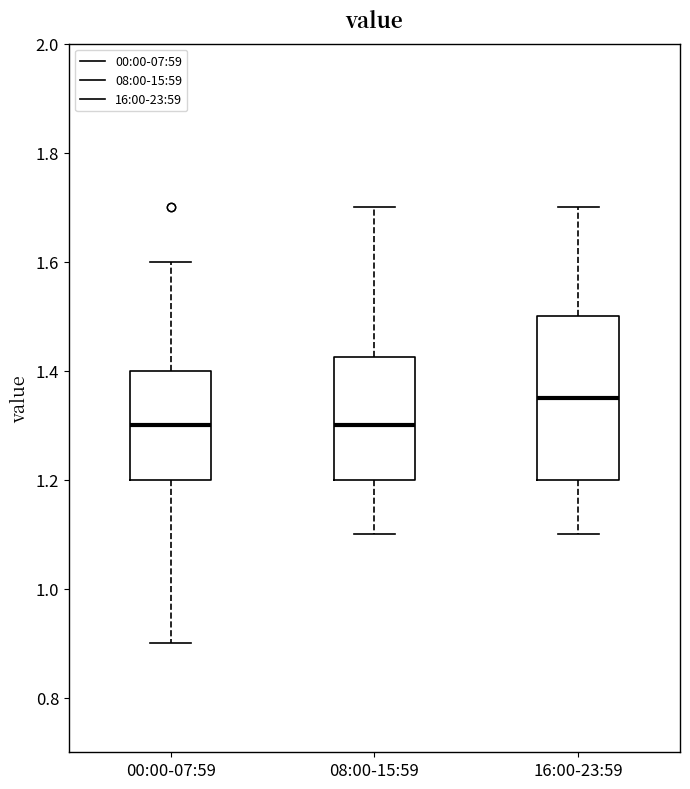

Reading left to right, read every box against the y-axis: the position of its median line, the range the box covers, and the ends of its whiskers. The values are not printed on the chart, so give them approximately, as read against the axis.

00:00-07:59: median 1.30, box 1.20 to 1.40, whiskers 0.90 to 1.60
08:00-15:59: median 1.30, box 1.20 to 1.42, whiskers 1.10 to 1.70
16:00-23:59: median 1.36, box 1.20 to 1.50, whiskers 1.10 to 1.70